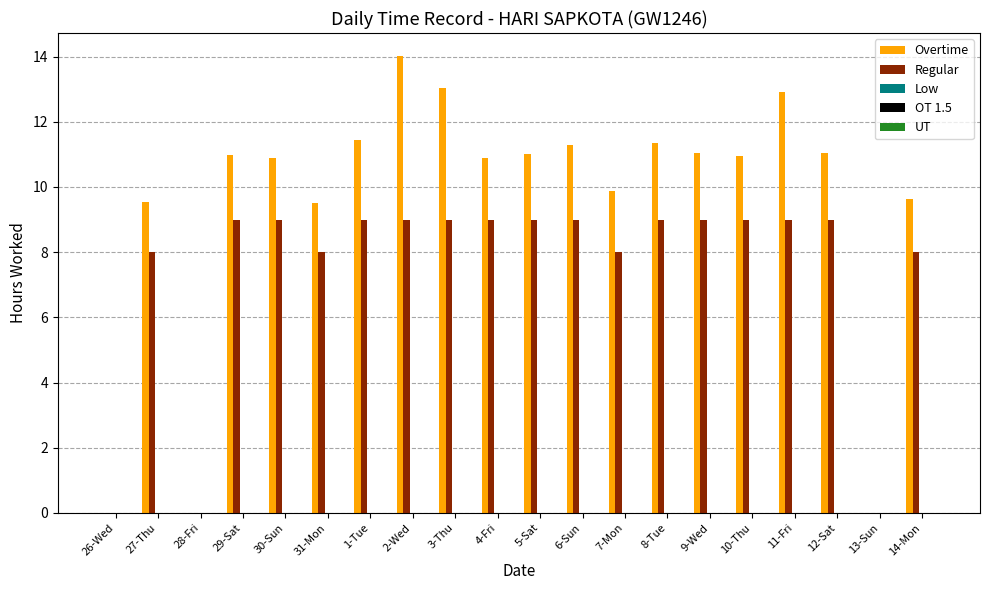

Which series has the largest total across all categories?

Overtime